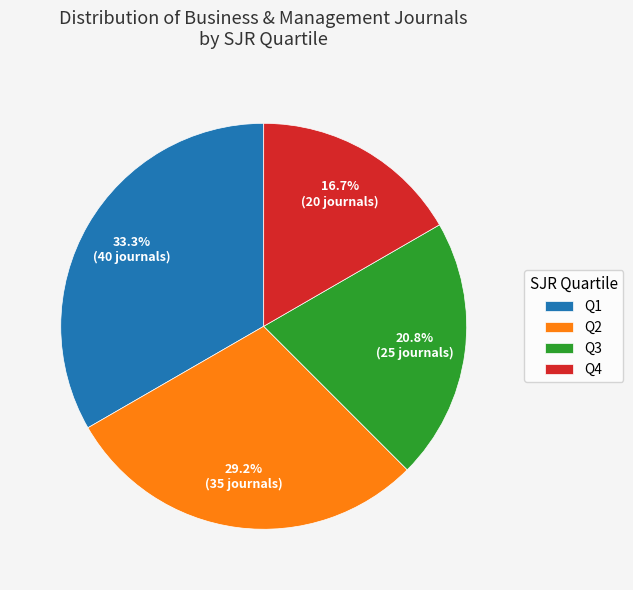

To the nearest percent, what portion does Q1 represent?

33%